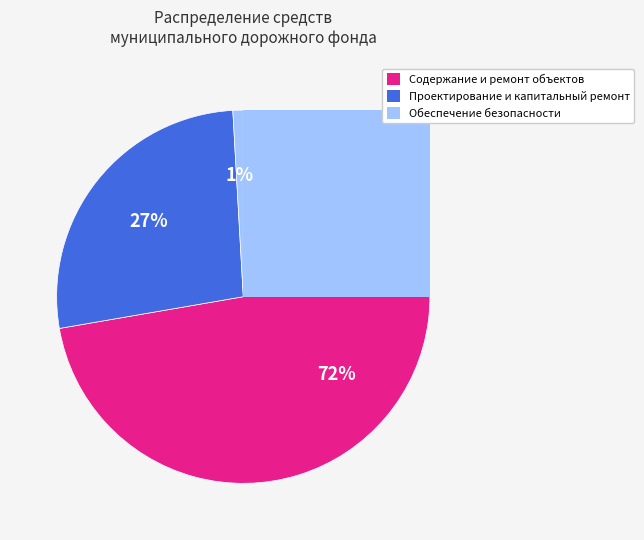

What is the change in value from Проектирование и капитальный ремонт to Обеспечение безопасности?

-28984.8